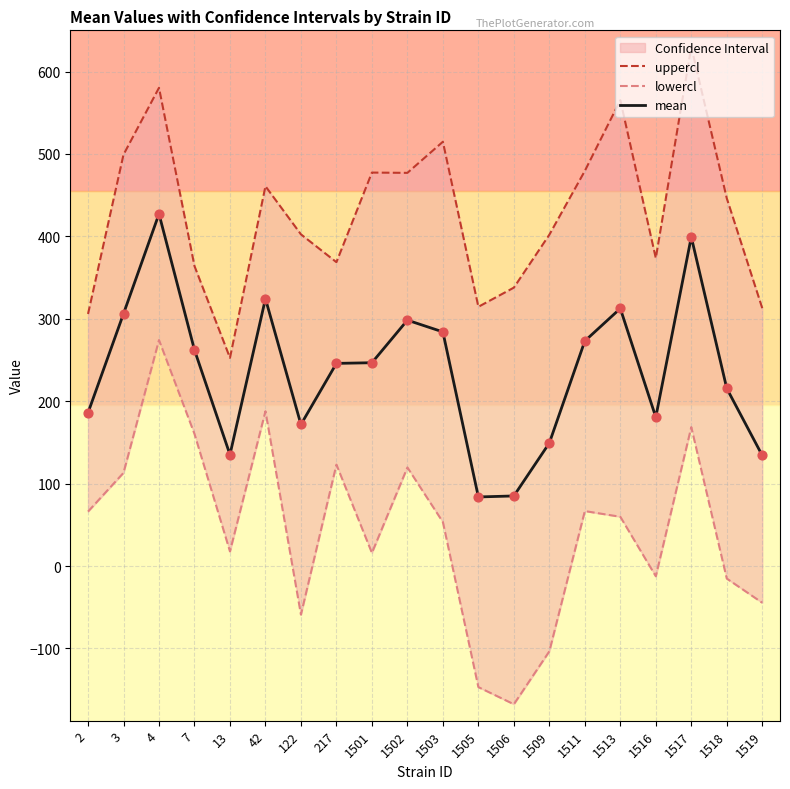

At how many categories does at least one series exceed 309?

18